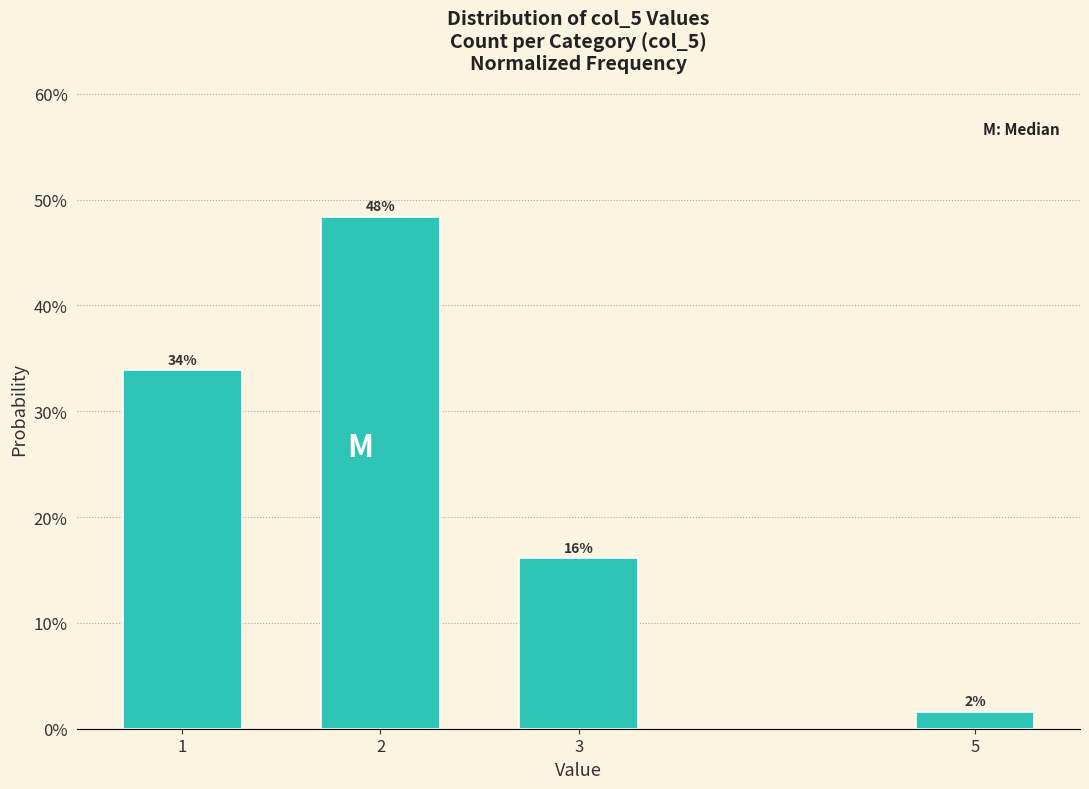

Does the chart contain any negative values?

No